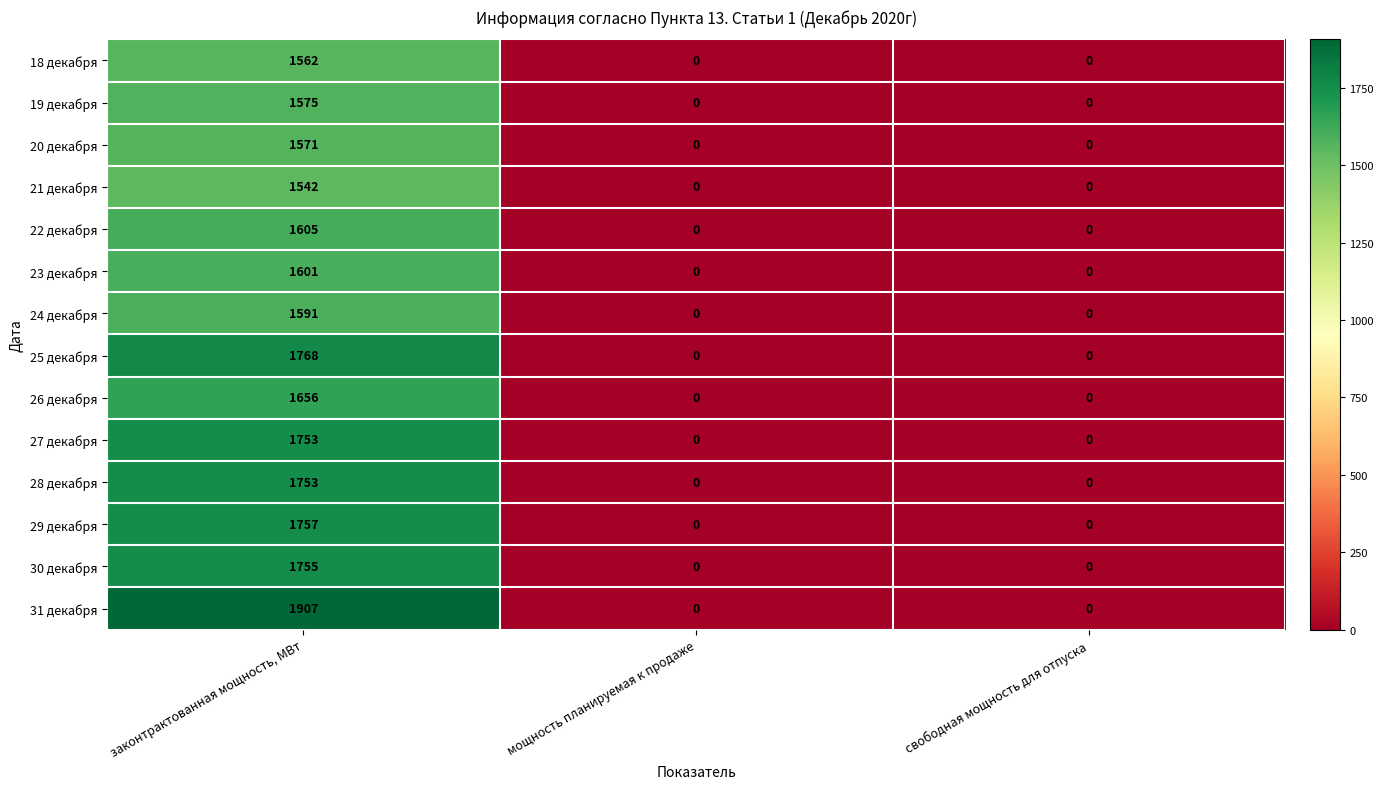

The value of 31 декабря at мощность планируемая к продаже is 0. True or false?

True